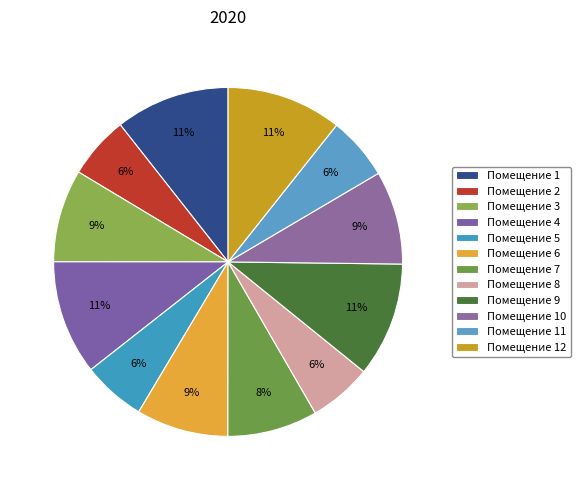

Does any single category account for the majority?

No